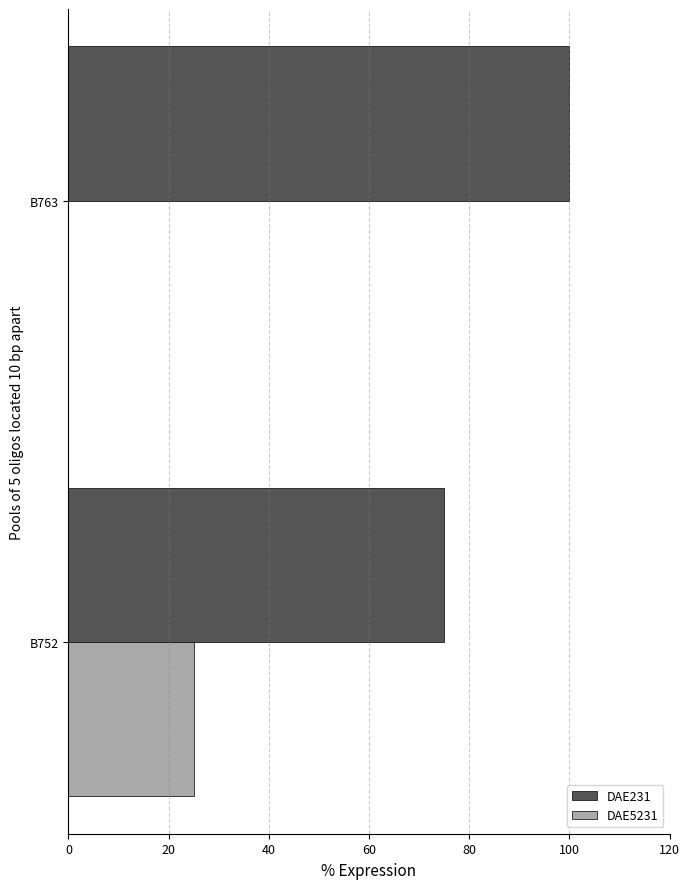

What is the total value across all series at B763?

100